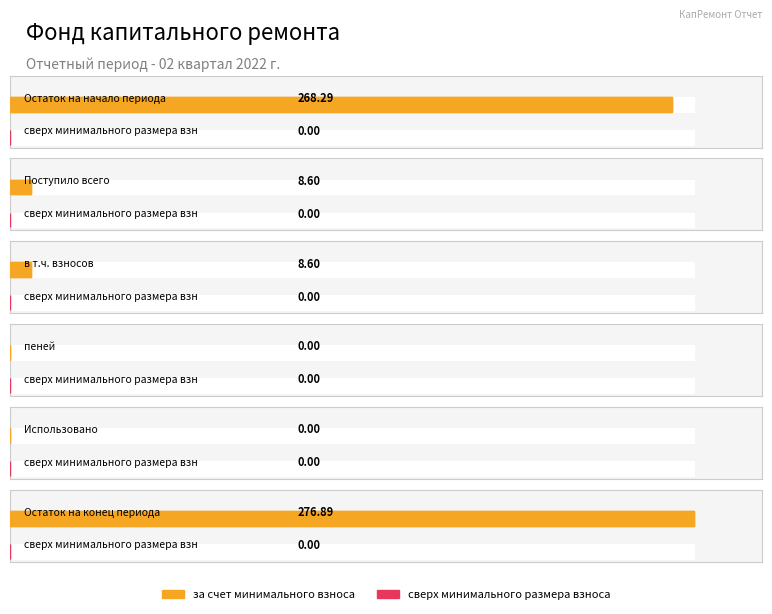

Which category has the lowest value in the за счет минимального взноса series?

пеней